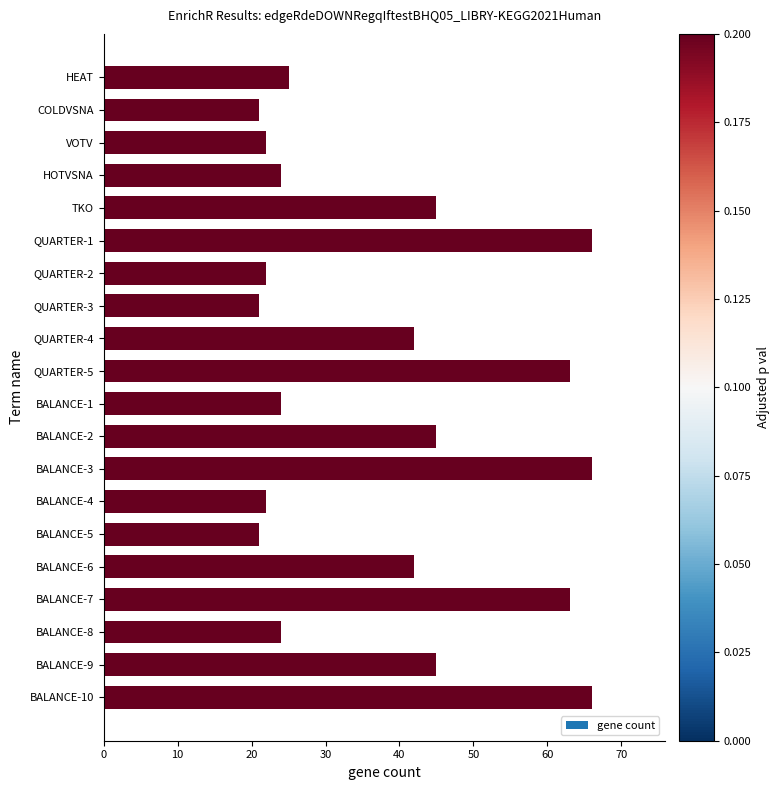

What is the label of the 1st bar from the top?

HEAT